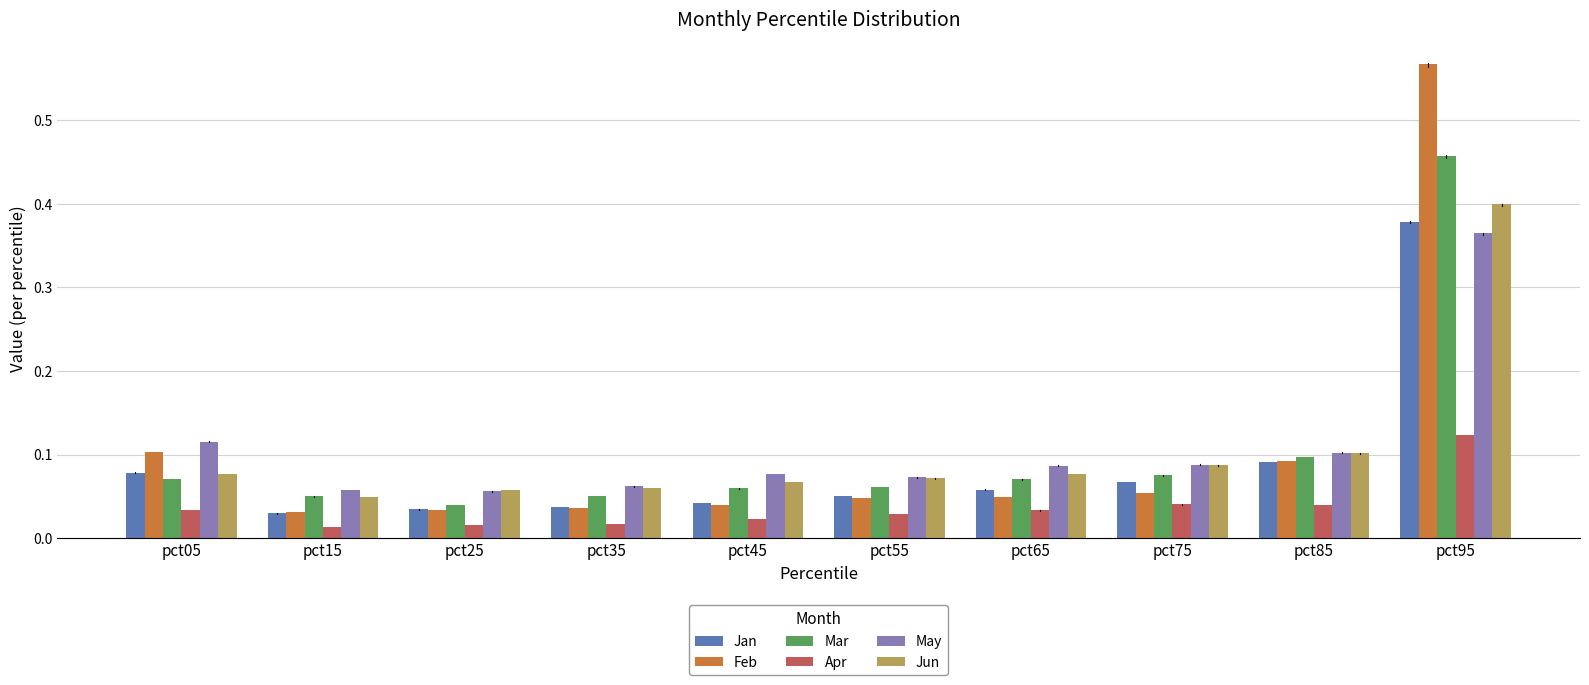

Which category has the lowest value in the Jan series?

pct15